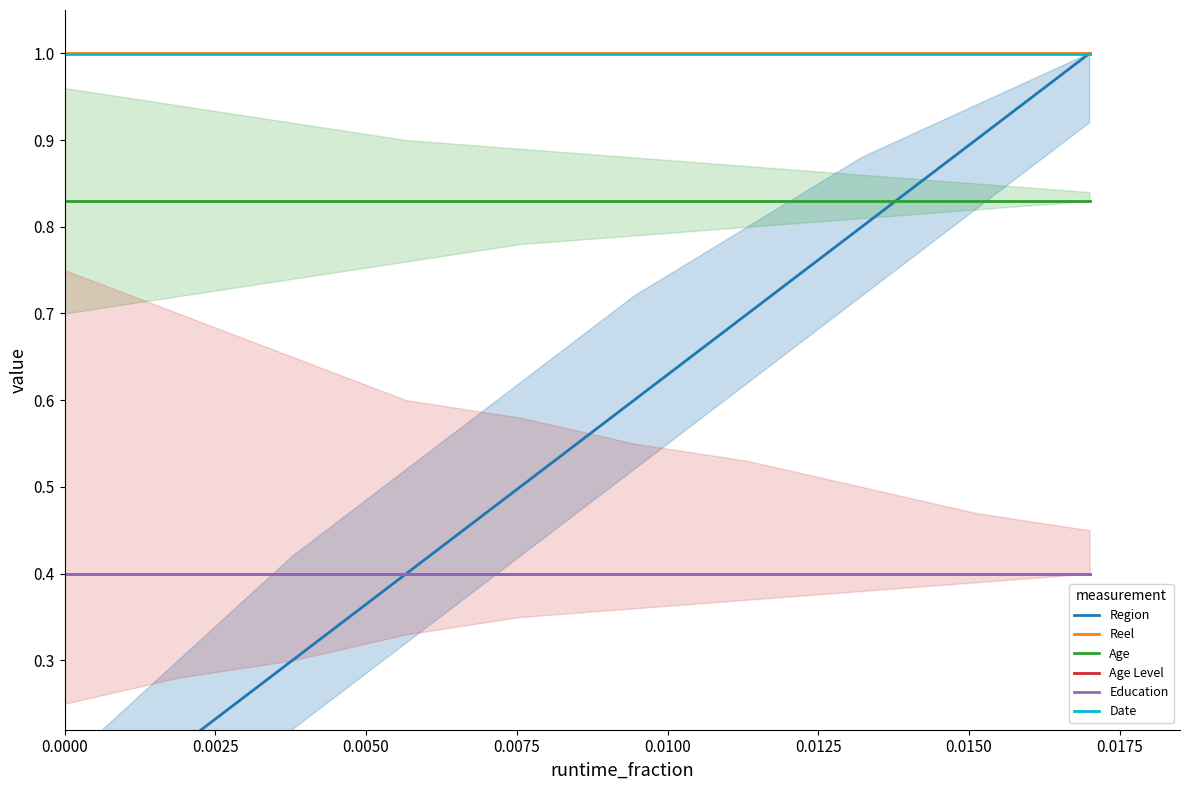

True or false: Date and Region cross at least once.

True